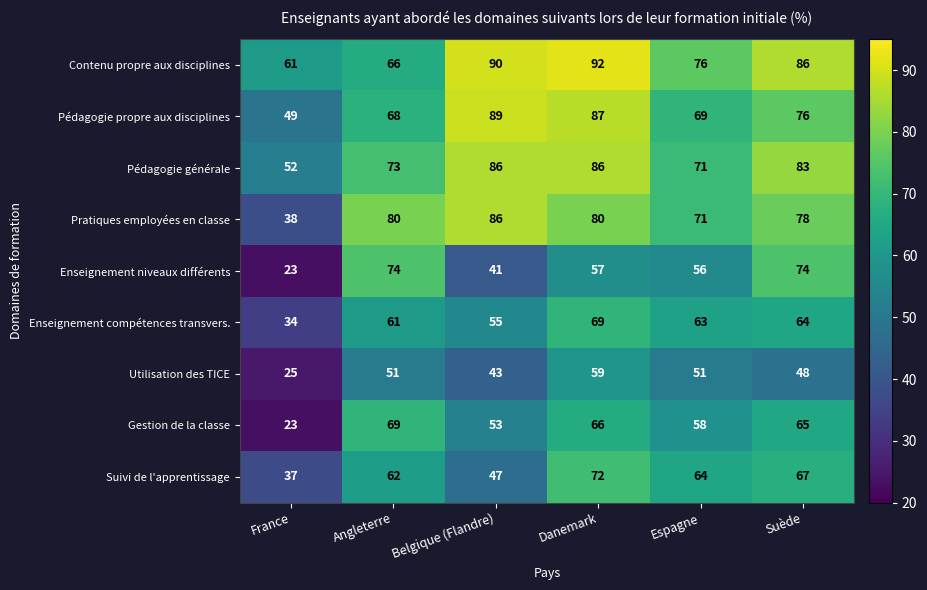

Which series has the widest spread of values?

Enseignement niveaux différents